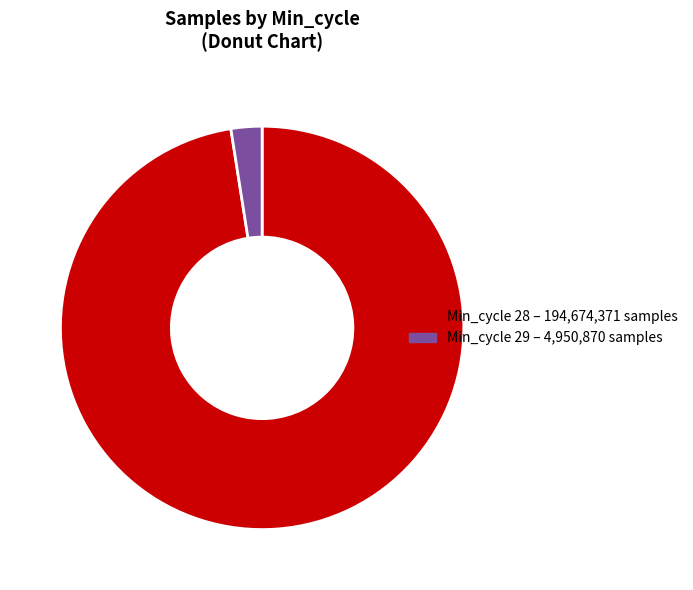

How many segments does this pie chart have?

2